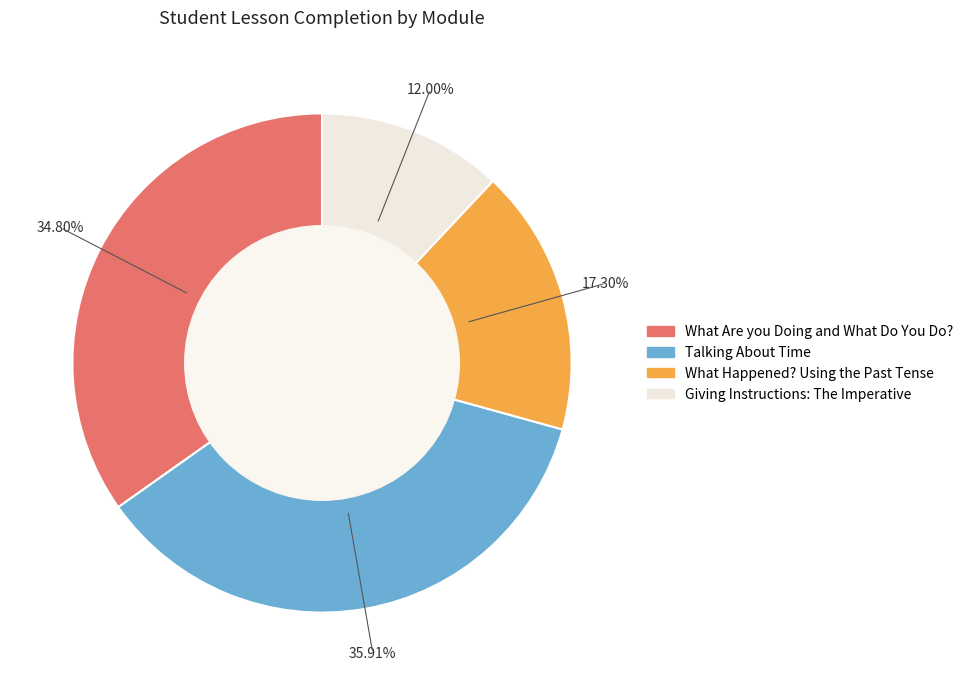

Is there a majority slice in this chart?

No